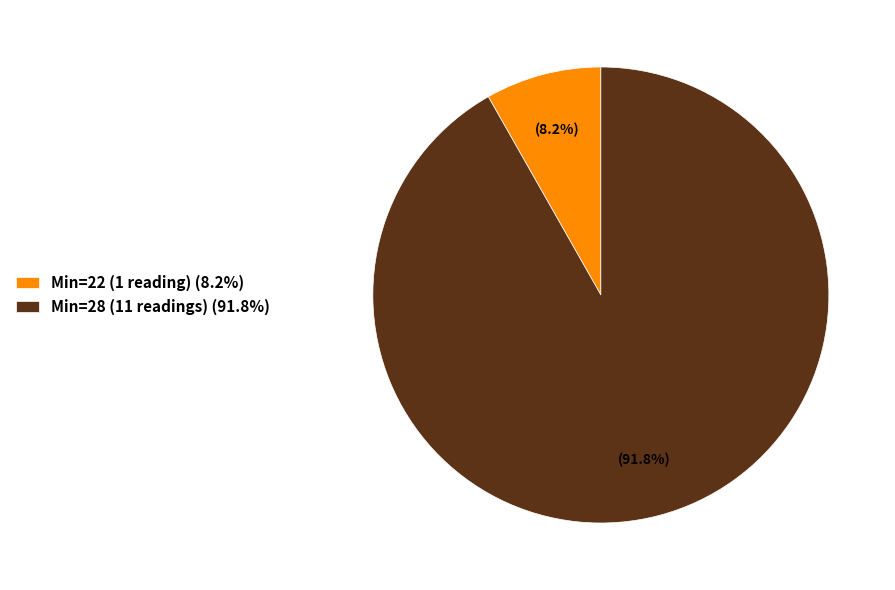

Is Min=28 (11 readings) (91.8%) the majority of the pie?

Yes